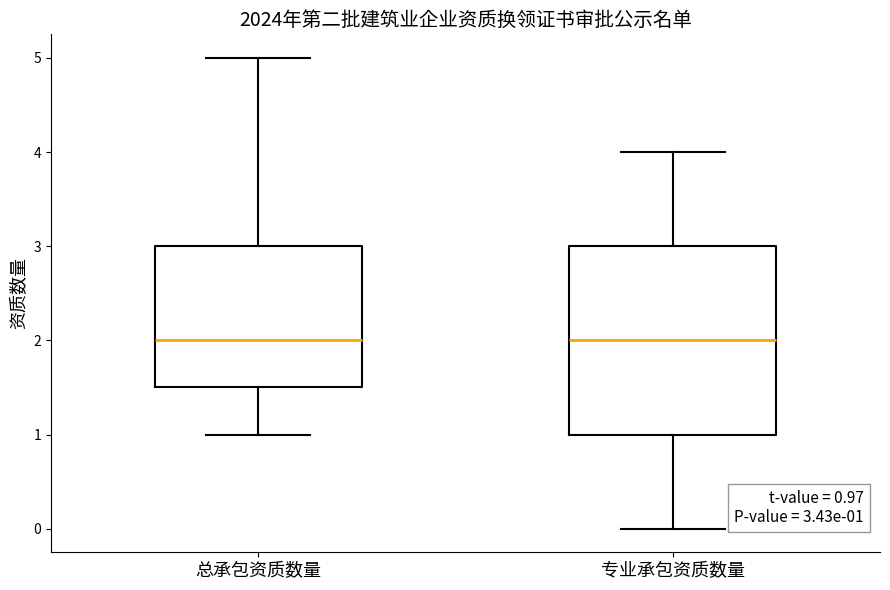

Which box is the tallest, from its lower edge to its upper edge?

专业承包资质数量